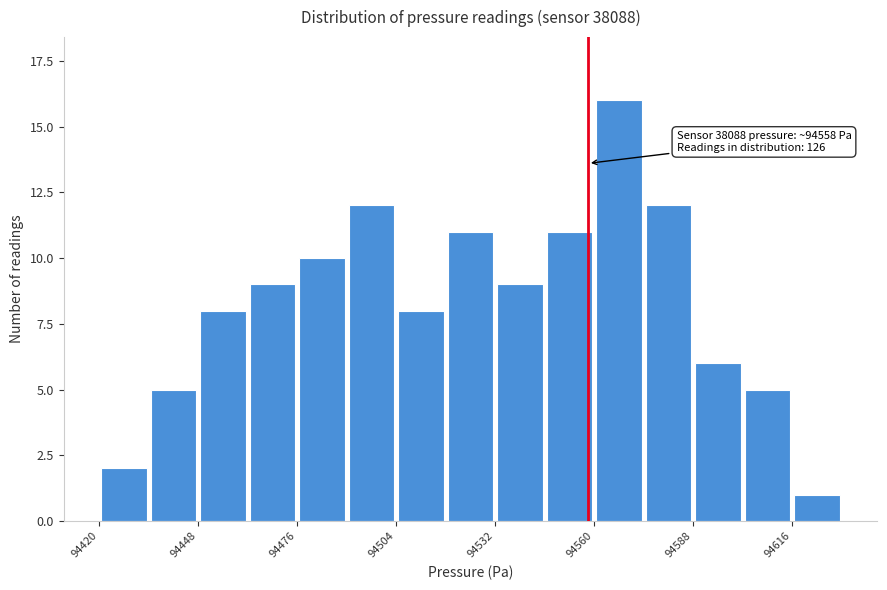

Around what value on the x-axis is the tallest bar? Give the approximate position of its centre, as read against the axis.

94565